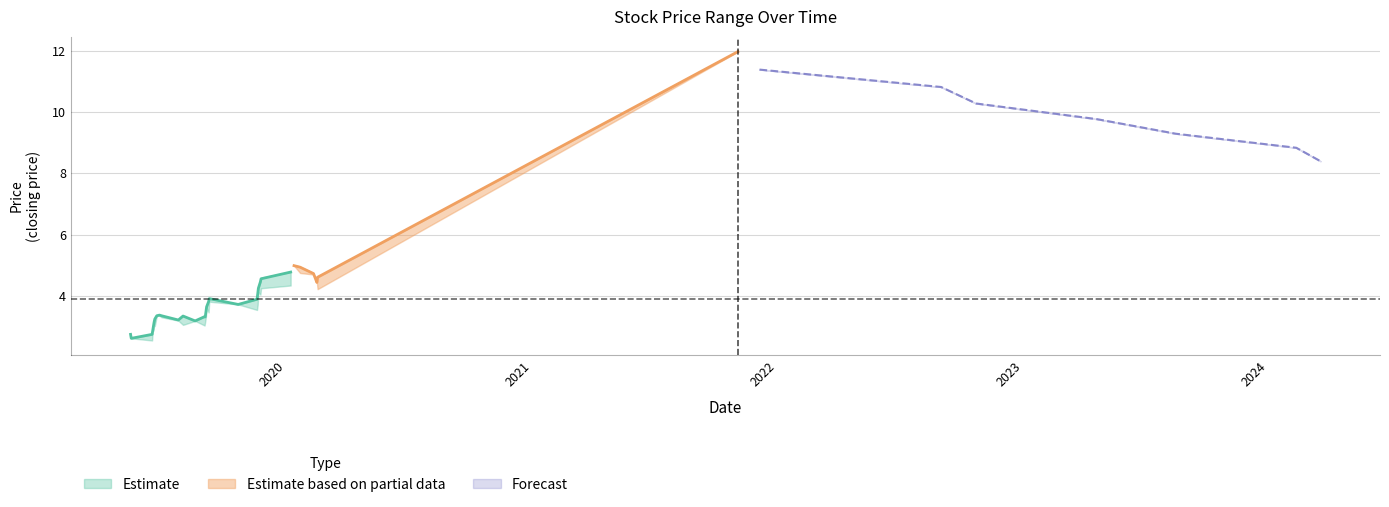

What is the minimum value shown in the chart?

2.5